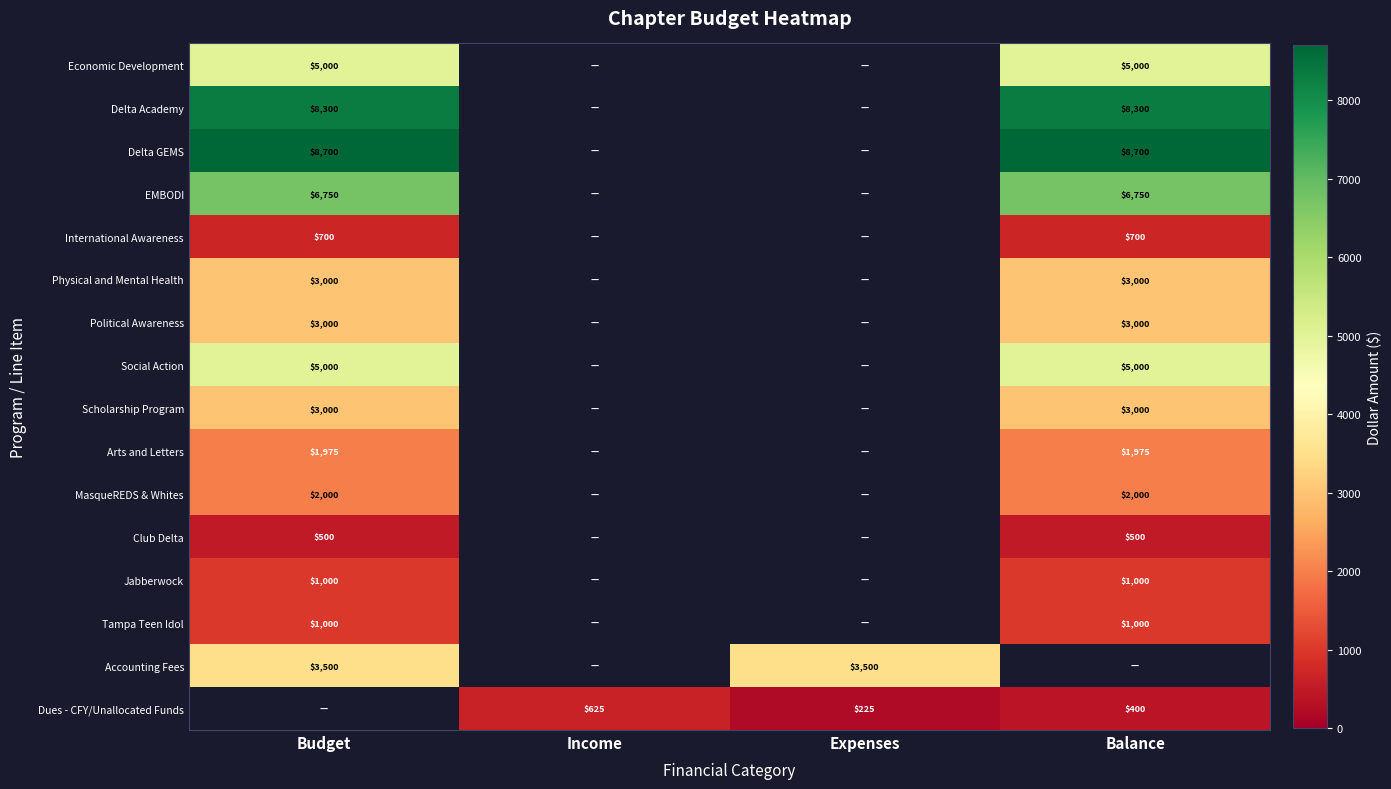

The value of Social Action at Balance is 5000. True or false?

True